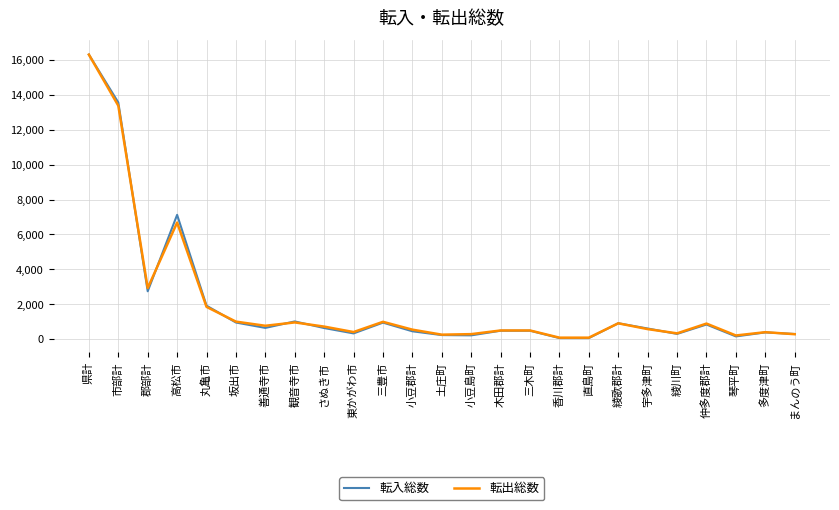

True or false: 転出総数 has a value of 6680 at 高松市.

True